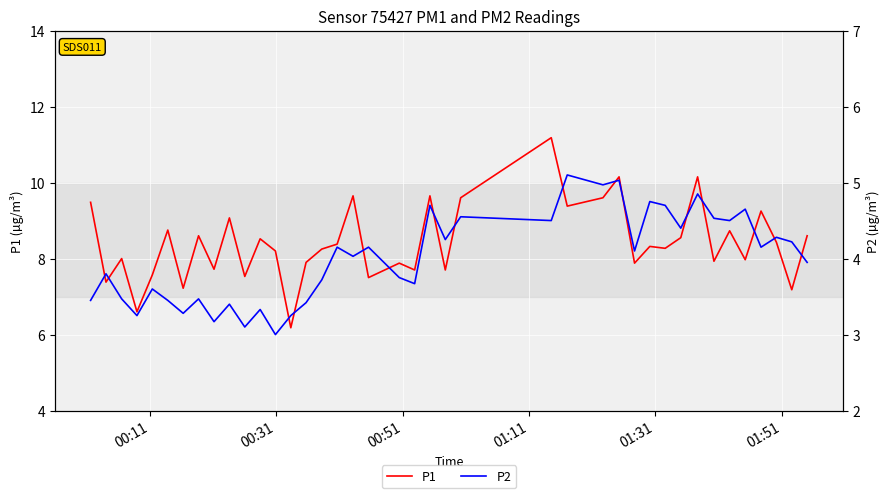

Rank the series by their maximum value, from highest to lowest.

P1, P2